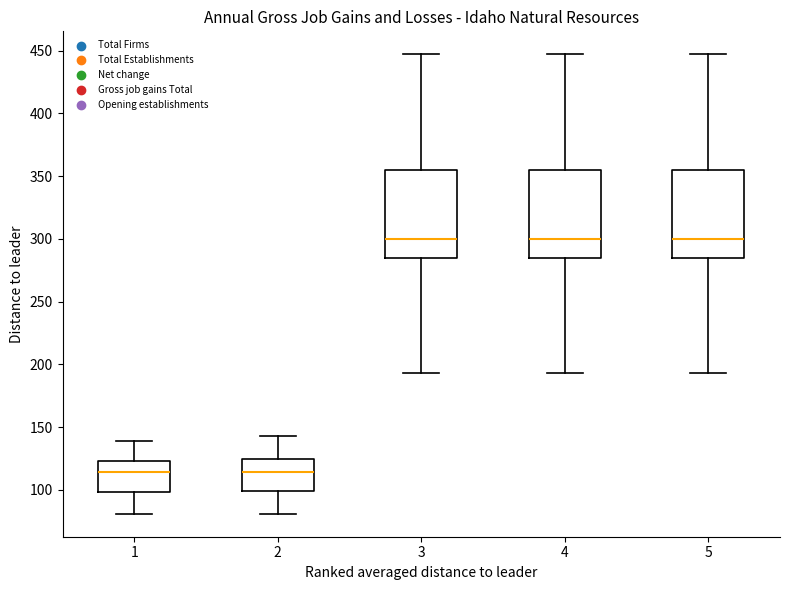

Reading left to right, transcribe this box plot: for each box, give where its median line is, the range the box spans, and where its two whiskers end, as read against the y-axis. The values are not printed on the chart, so give them approximately, as read against the axis.

1: median 115, box 100 to 125, whiskers 80 to 140
2: median 115, box 100 to 125, whiskers 80 to 145
3: median 300, box 285 to 355, whiskers 195 to 445
4: median 300, box 285 to 355, whiskers 195 to 445
5: median 300, box 285 to 355, whiskers 195 to 445